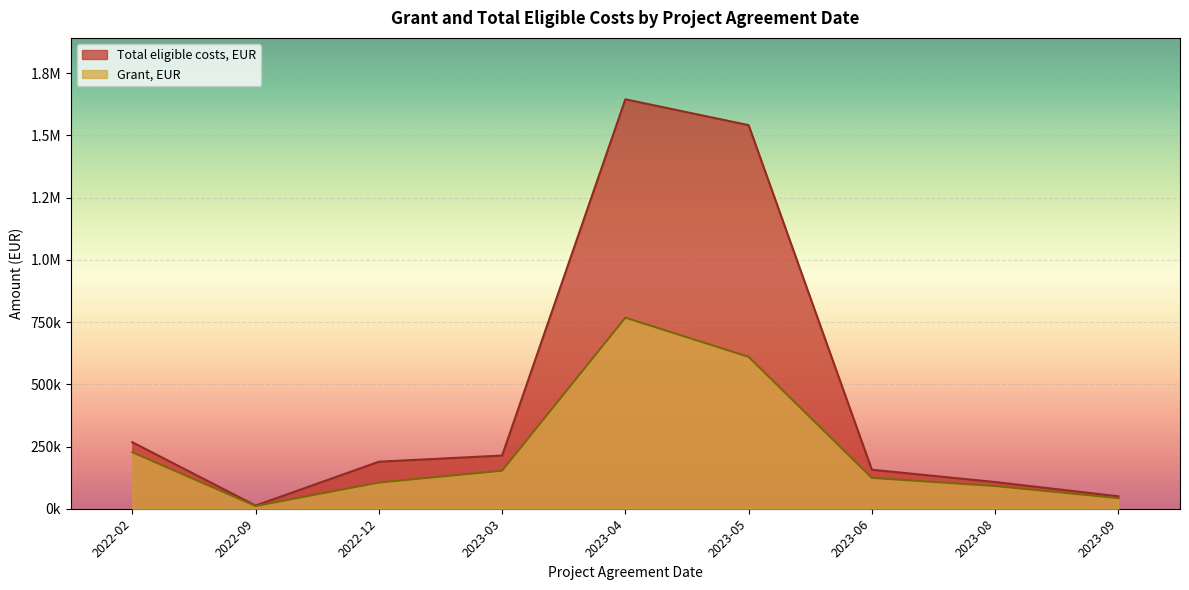

Is it true that Grant, EUR equals 27361.0 at 2023-04?

False